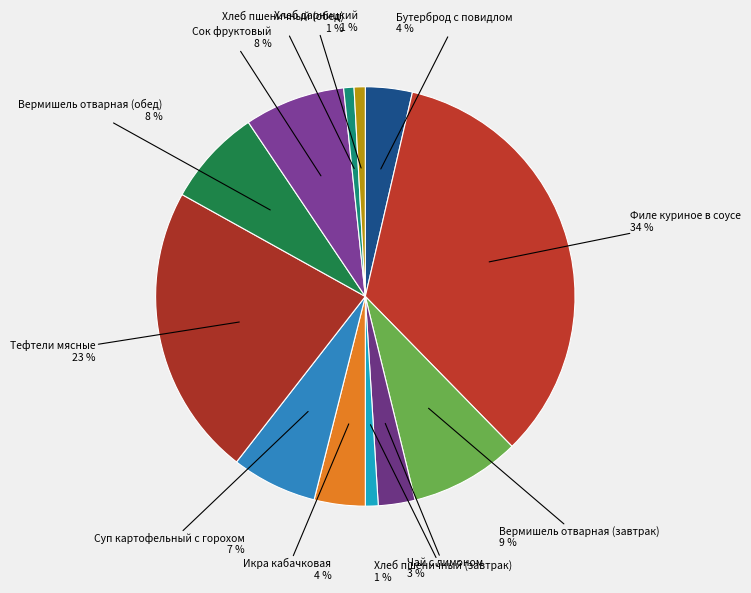

Does any single category account for the majority?

No